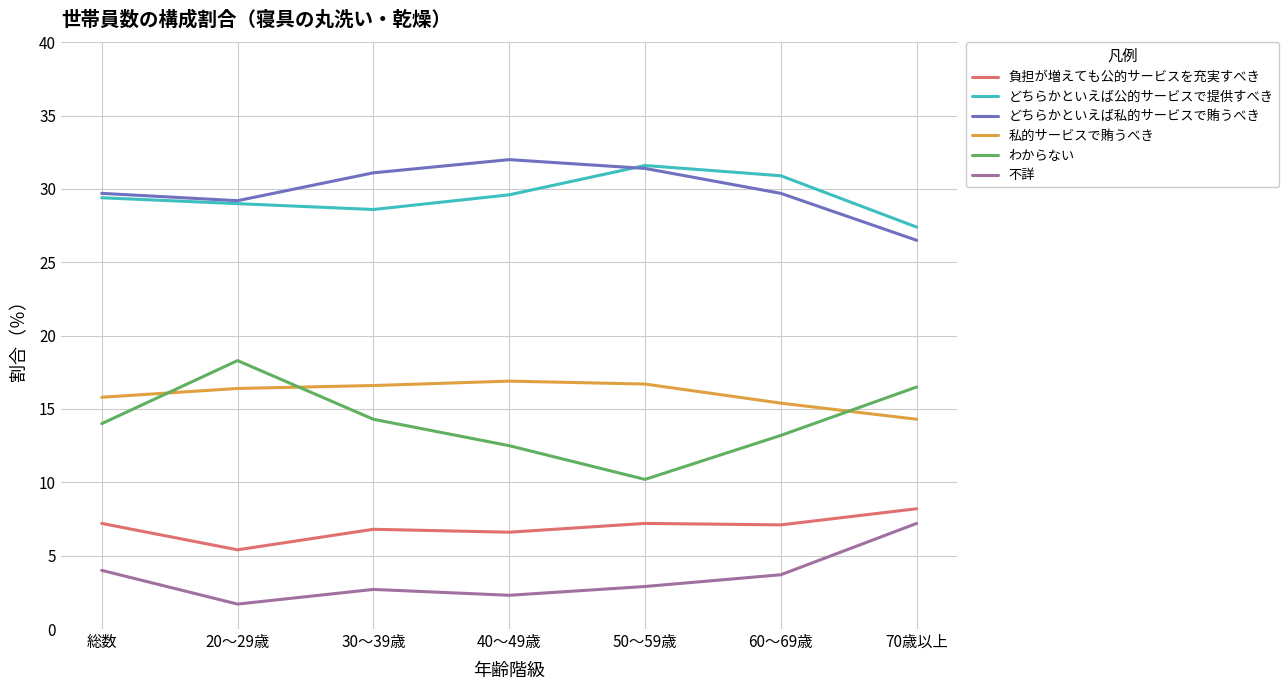

How many lines are shown in the chart?

6